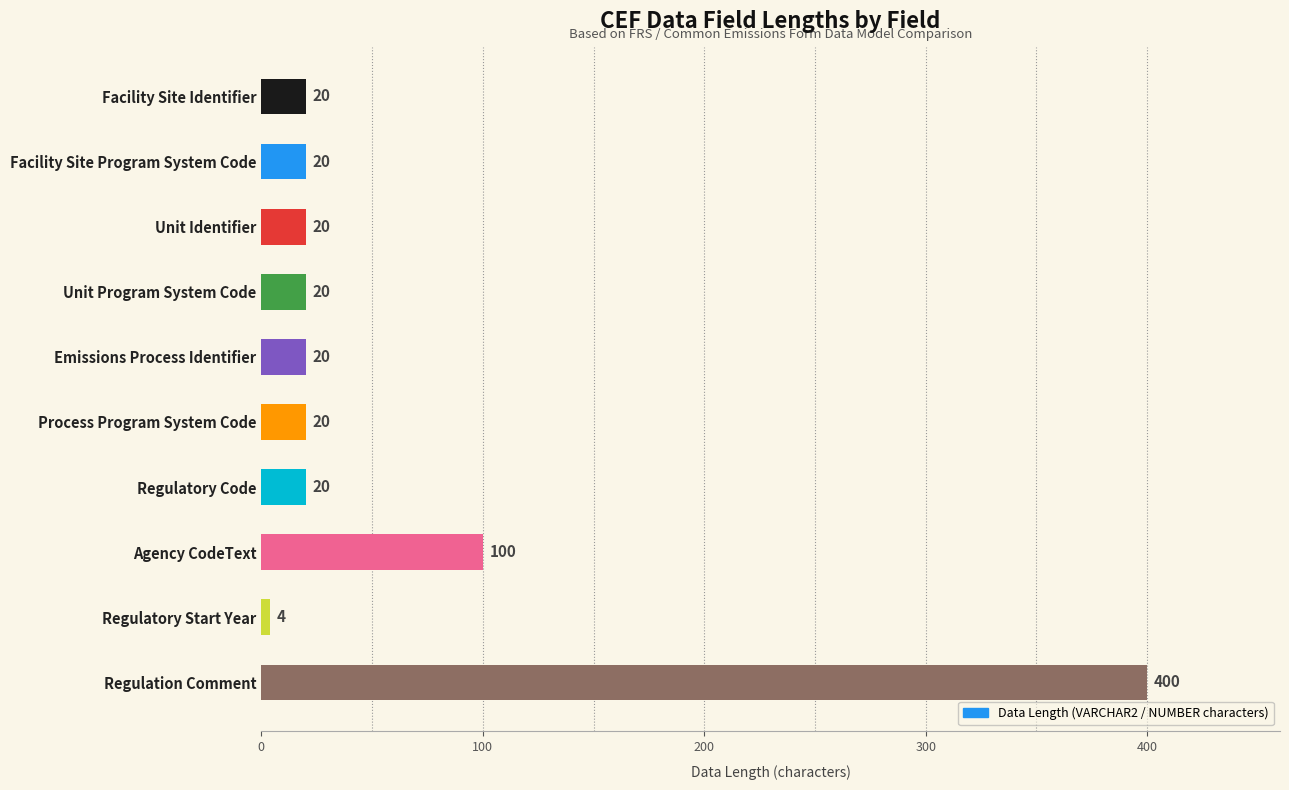

Reading top to bottom, extract all data points from this chart.

20	20	20	20	20	20	20	100	4	400